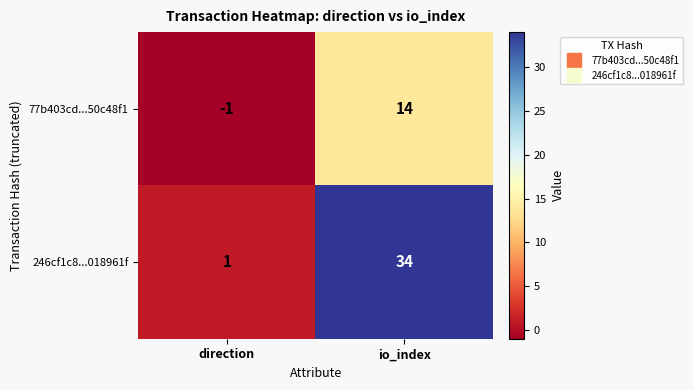

Is it true that 77b403cd...50c48f1 equals -2 at direction?

False